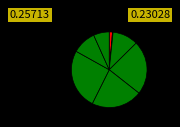

Rank the categories by value from highest to lowest.

GESVIÑA, CARBOCERT, CAPREOLUS, PISTÀCIA, Simulació sostenibilitat, Alternatives control, SOSTVAC, REDUCCIÓ GEI